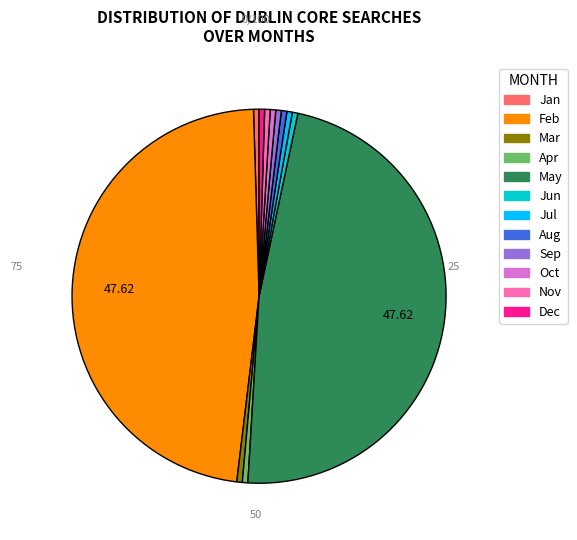

Combined, do Sep and Jul account for over 50%?

No